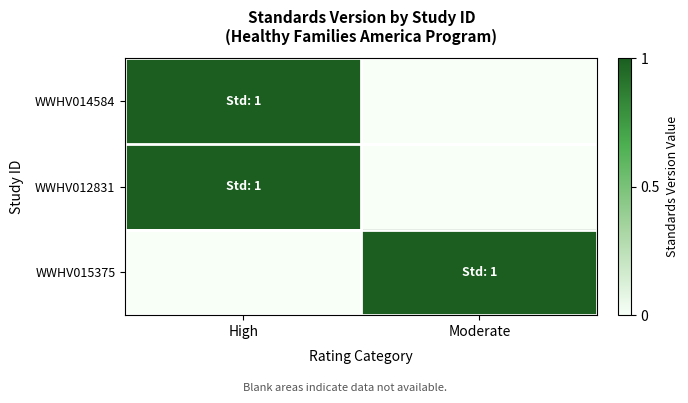

Which series has the largest total across all categories?

WWHV014584